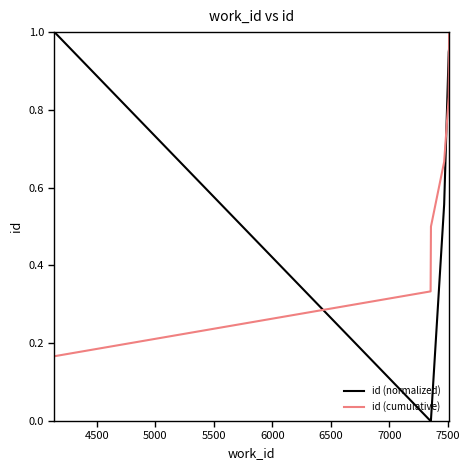

Which series has the widest spread of values?

id (normalized)